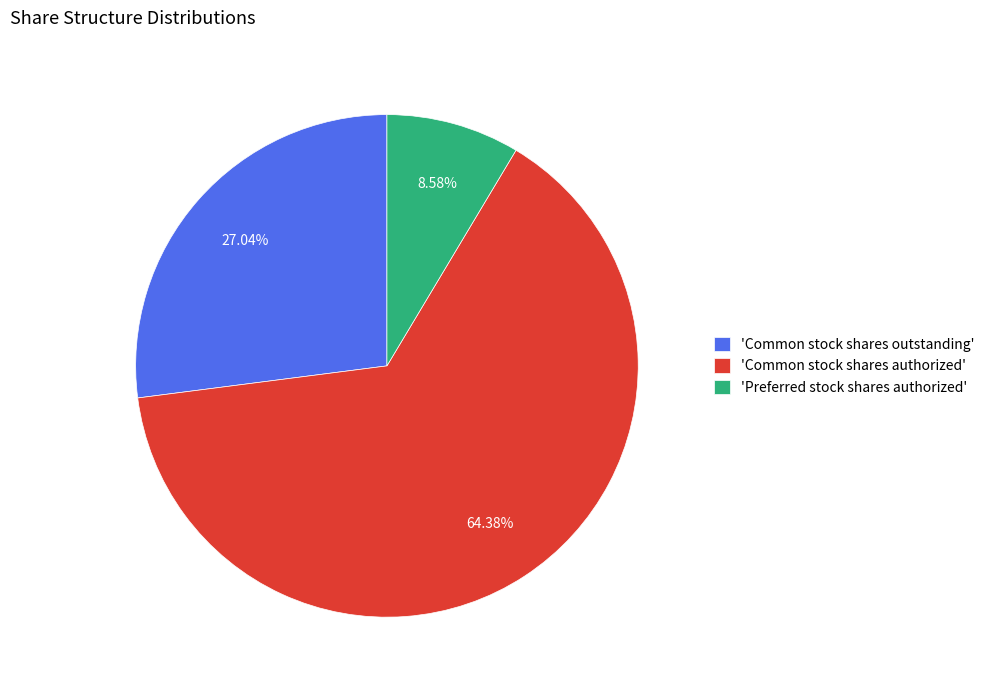

How many slices are in this pie chart?

3